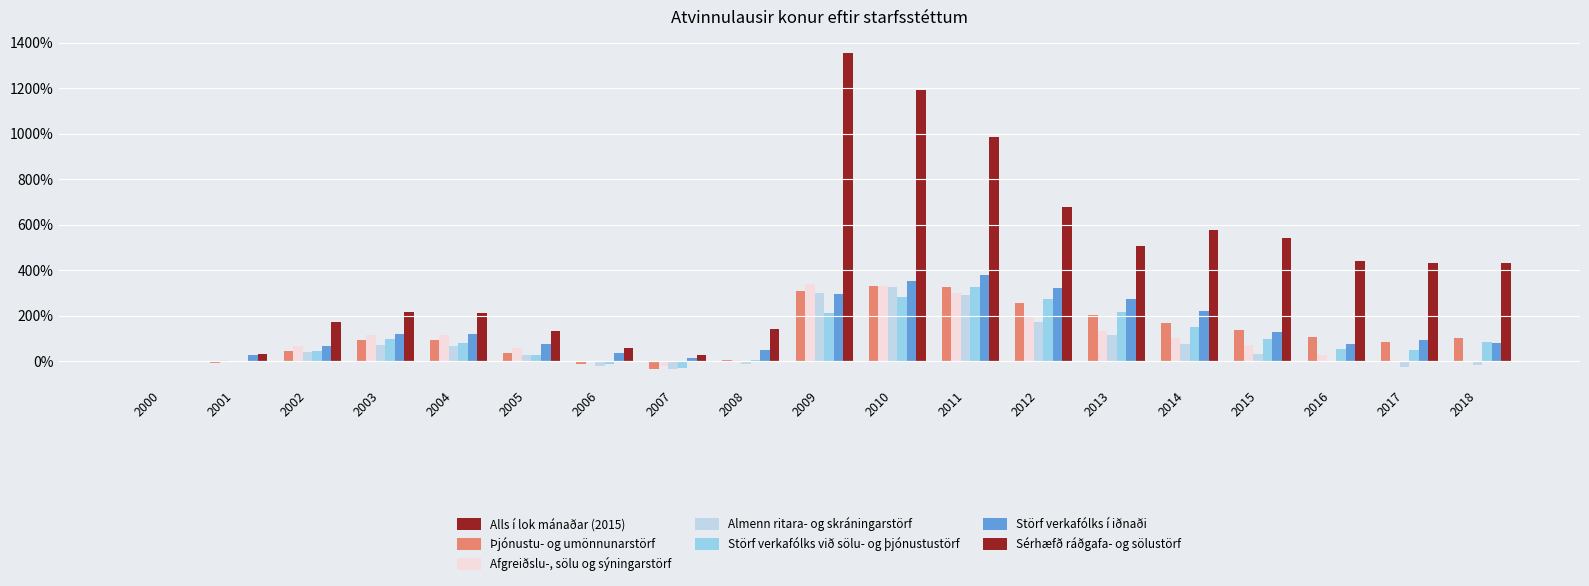

What is the greatest value displayed?

13.6